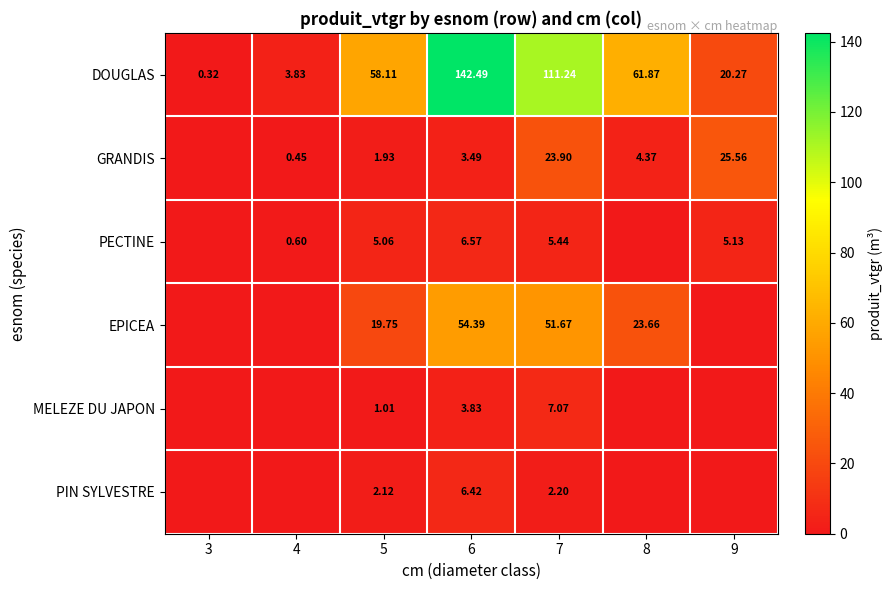

Which series changed the most between 6 and 7?

DOUGLAS